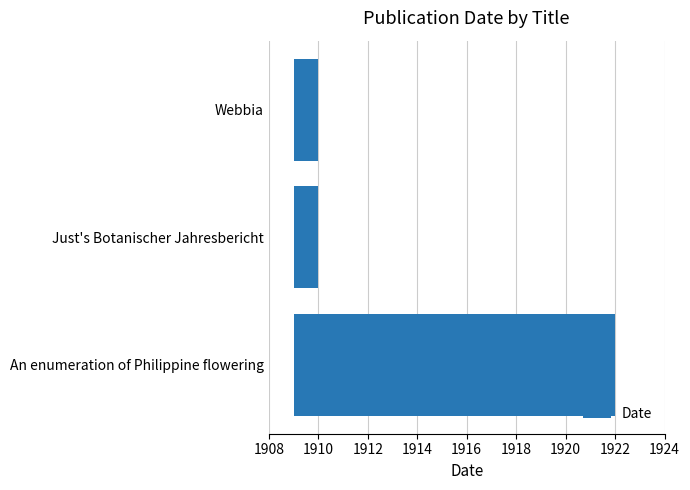

Are the bars horizontal?

Yes